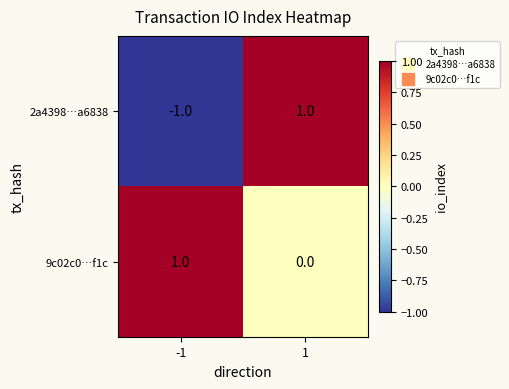

Is the value of 2a4398…a6838 at -1 greater than the value of 9c02c0…f1c at 1?

No